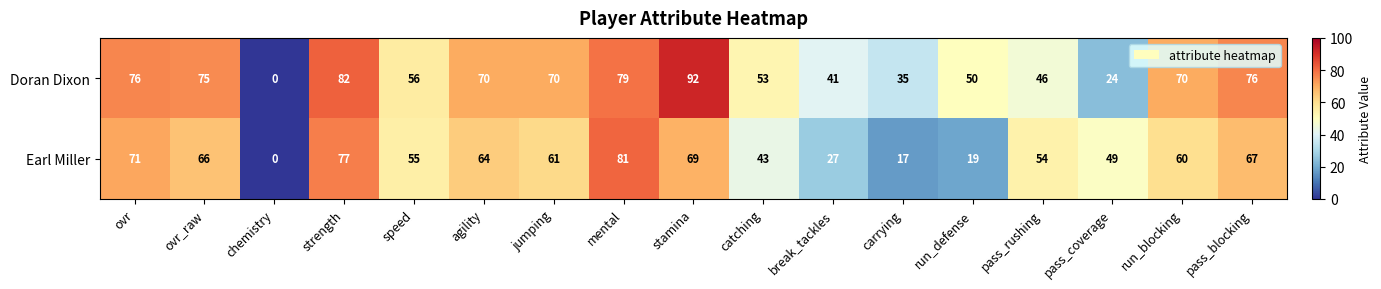

What value does the Doran Dixon series have at pass_blocking?

76